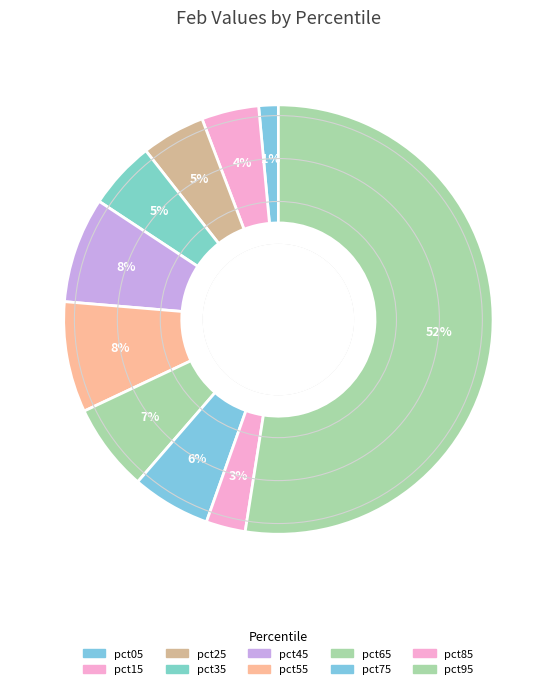

What is the total percentage of pct55 and pct05?

9.8%